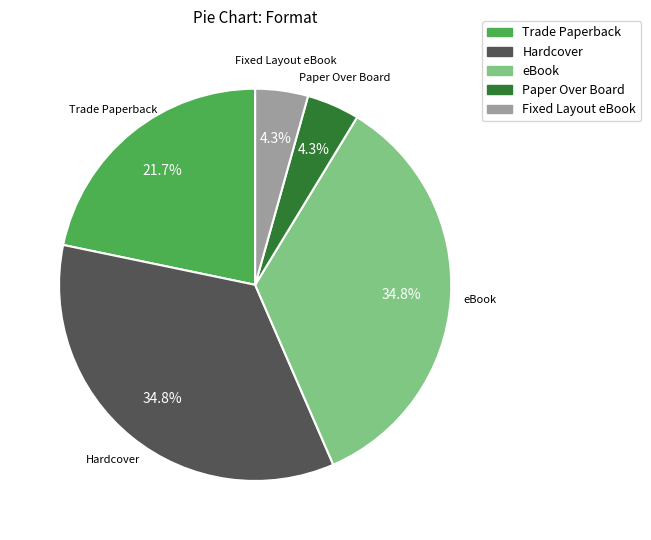

To the nearest percent, what is the average slice percentage?

20%